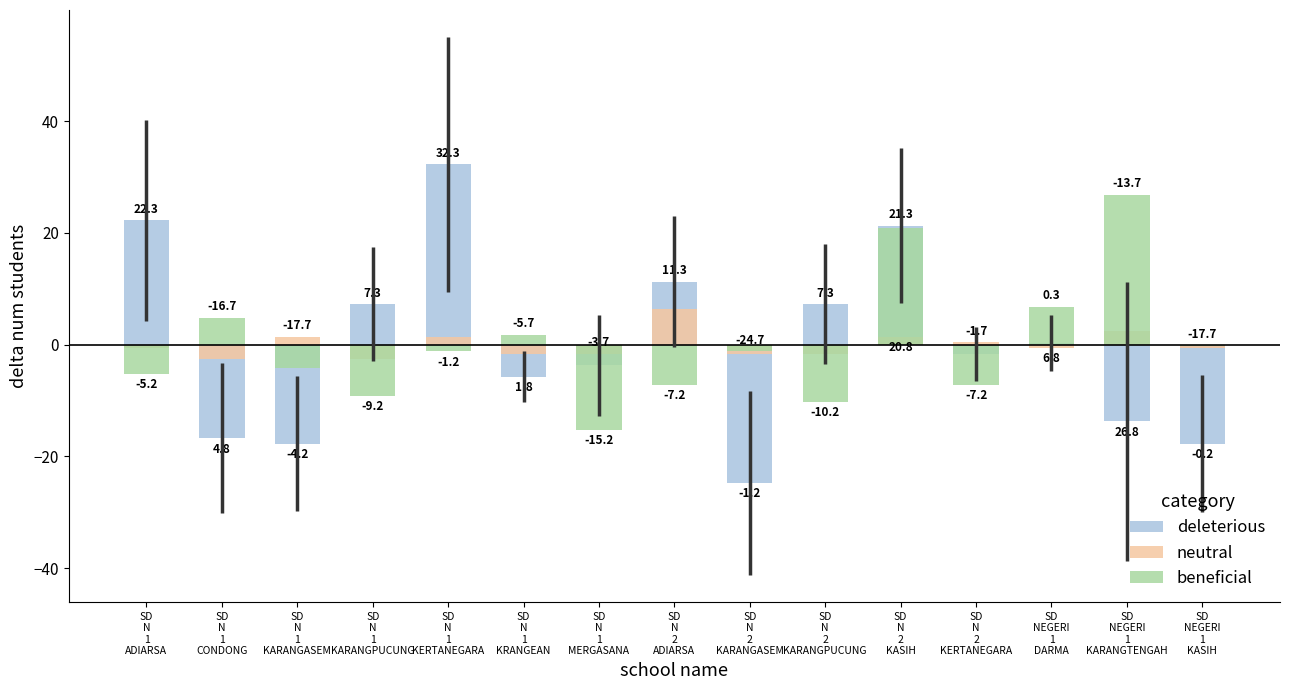

How many groups of bars are there?

15